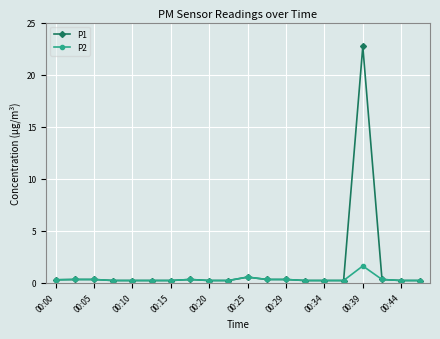

What is the greatest value displayed?

22.7